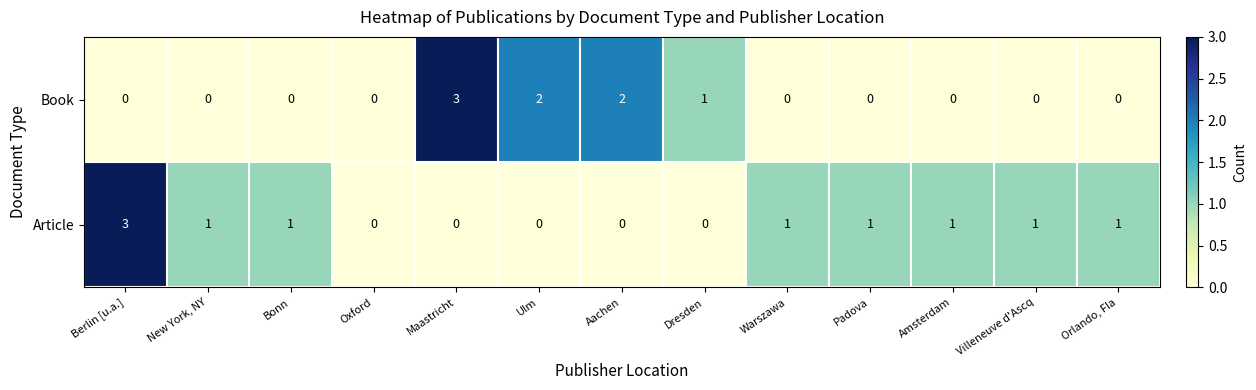

True or false: Book has a value of 2 at Aachen.

True